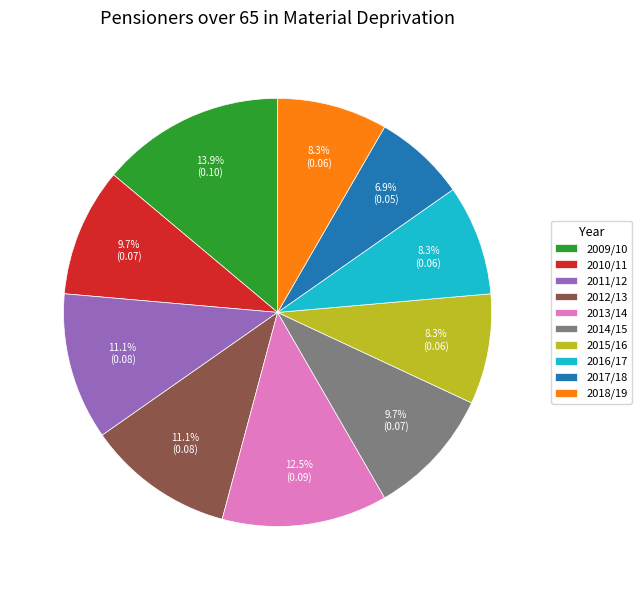

Which slice is the smallest?

2017/18